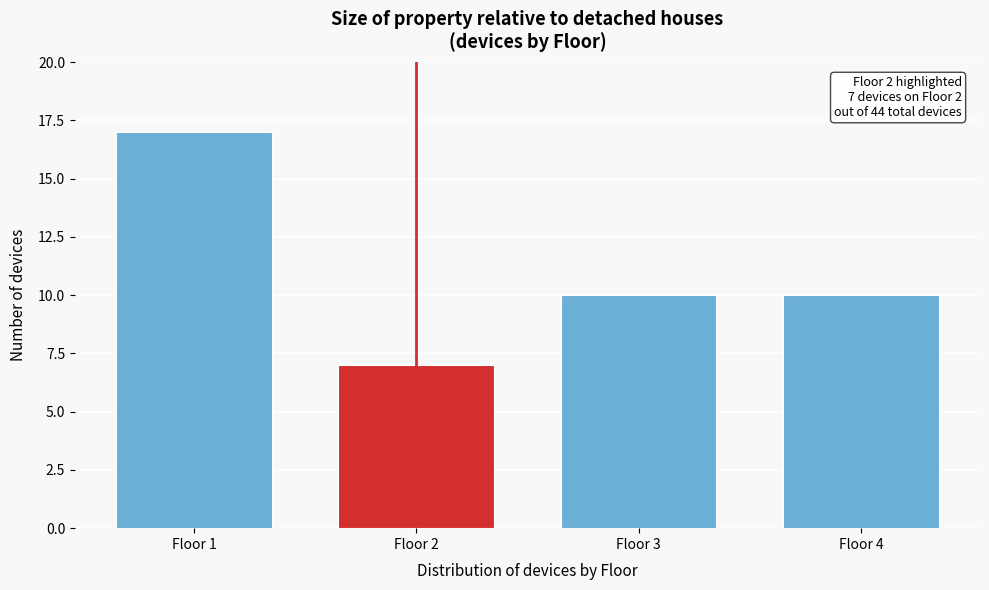

Reading left to right, transcribe all the data shown in this chart.

17	7	10	10